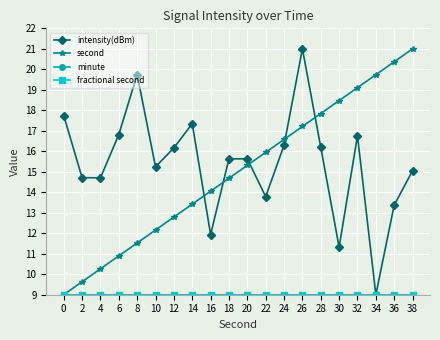

What is the total value across all series at 26?

56.2